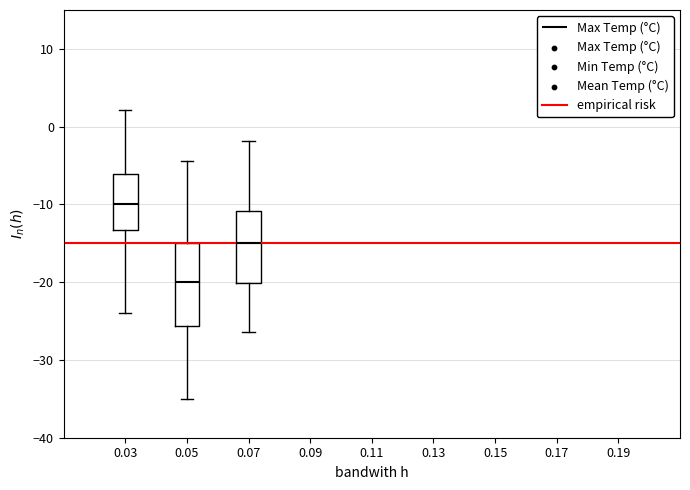

Comparing the boxes themselves (not the whiskers), which one is the tallest?

0.05